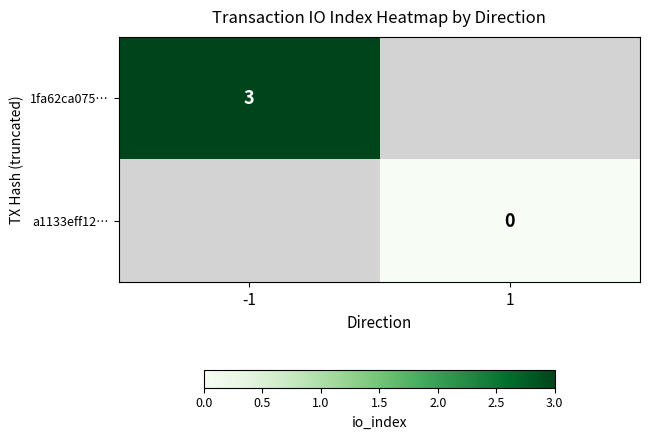

True or false: 1fa62ca075… has a value of 5 at -1.

False